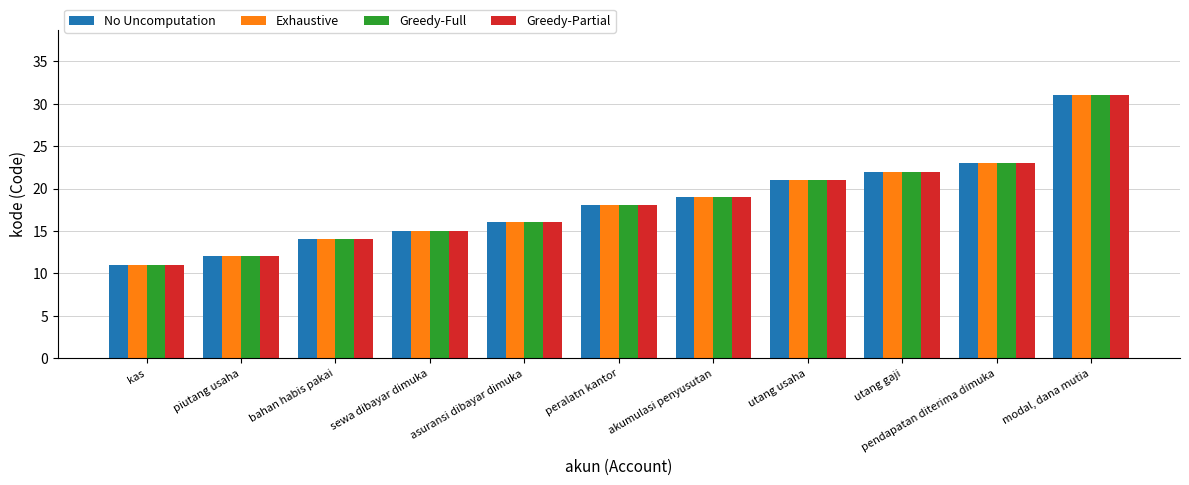

Reading right to left, what are all the values shown in this chart?

No Uncomputation: modal, dana mutia=31	pendapatan diterima dimuka=23	utang gaji=22	utang usaha=21	akumulasi penyusutan=19	peralatn kantor=18	asuransi dibayar dimuka=16	sewa dibayar dimuka=15	bahan habis pakai=14	piutang usaha=12	kas=11
Exhaustive: modal, dana mutia=31	pendapatan diterima dimuka=23	utang gaji=22	utang usaha=21	akumulasi penyusutan=19	peralatn kantor=18	asuransi dibayar dimuka=16	sewa dibayar dimuka=15	bahan habis pakai=14	piutang usaha=12	kas=11
Greedy-Full: modal, dana mutia=31	pendapatan diterima dimuka=23	utang gaji=22	utang usaha=21	akumulasi penyusutan=19	peralatn kantor=18	asuransi dibayar dimuka=16	sewa dibayar dimuka=15	bahan habis pakai=14	piutang usaha=12	kas=11
Greedy-Partial: modal, dana mutia=31	pendapatan diterima dimuka=23	utang gaji=22	utang usaha=21	akumulasi penyusutan=19	peralatn kantor=18	asuransi dibayar dimuka=16	sewa dibayar dimuka=15	bahan habis pakai=14	piutang usaha=12	kas=11